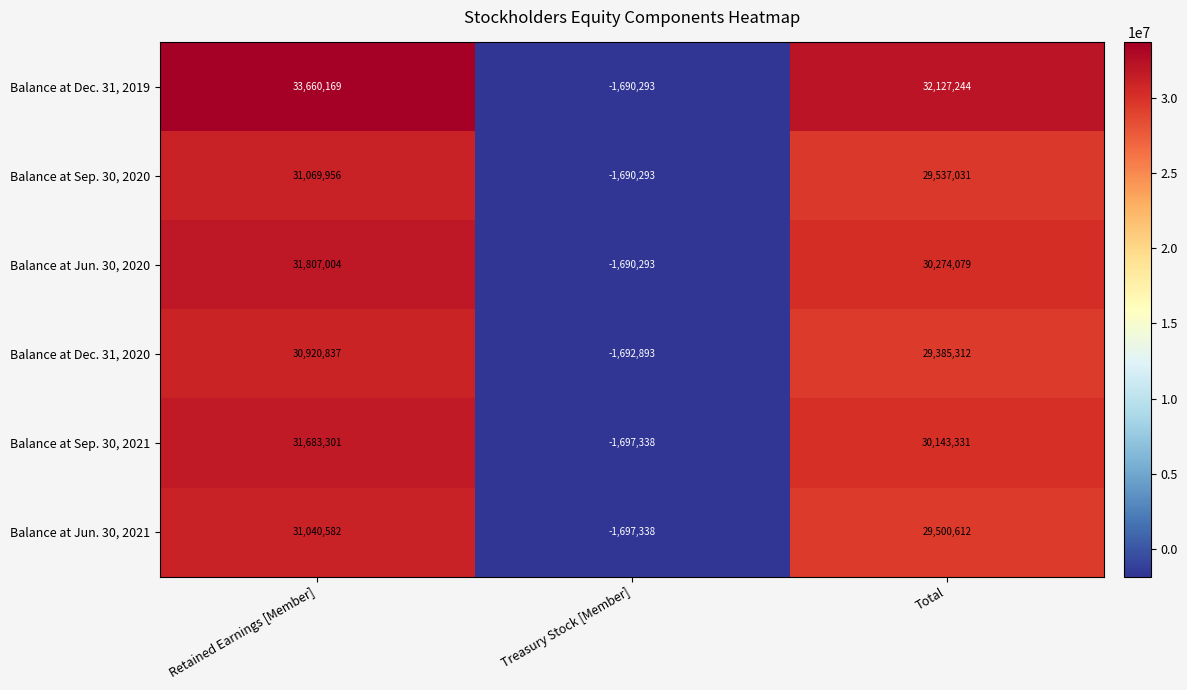

Which series has the largest total across all categories?

Balance at Dec. 31, 2019